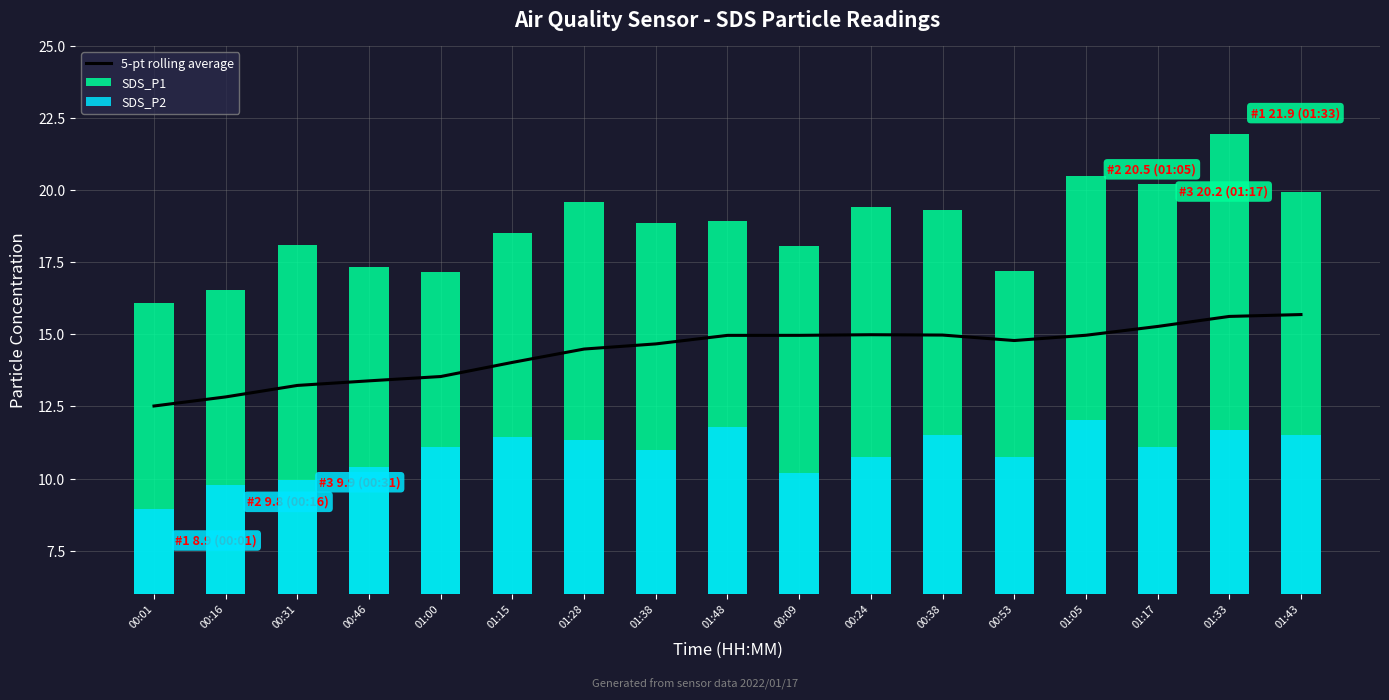

The value of SDS_P1 at 00:53 is 17.2. True or false?

True